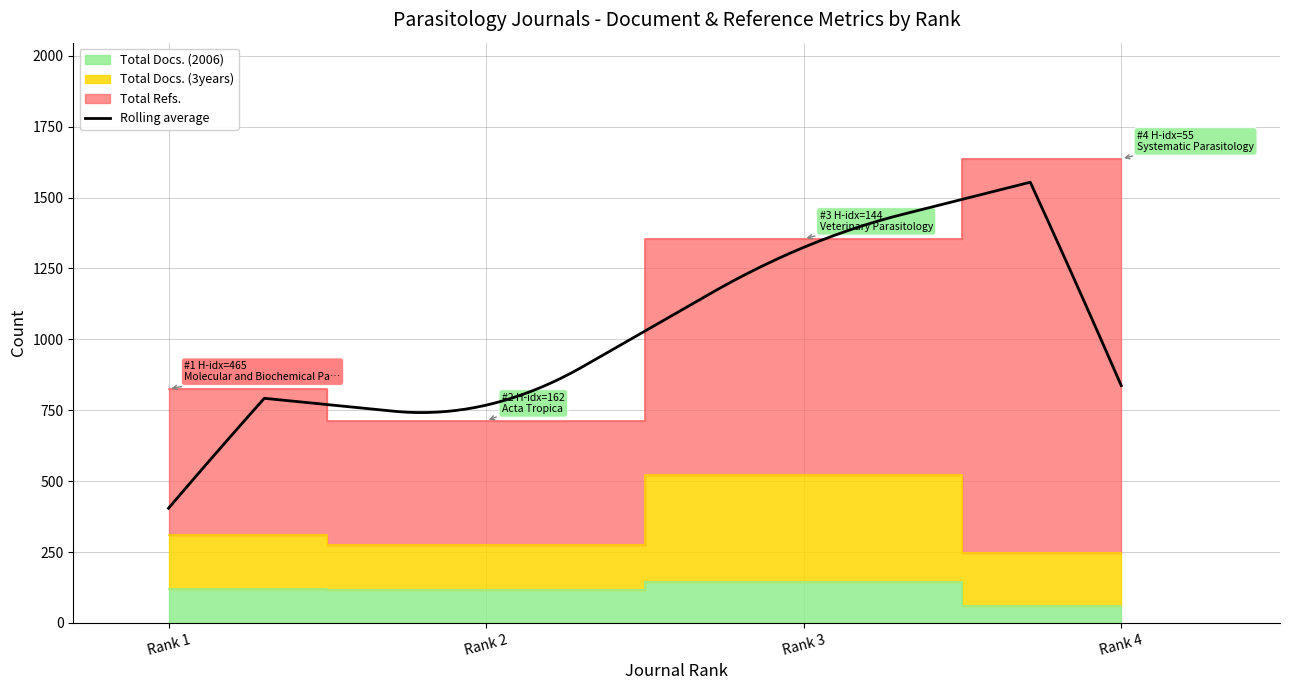

What is the maximum value for Rolling average?

1554.1